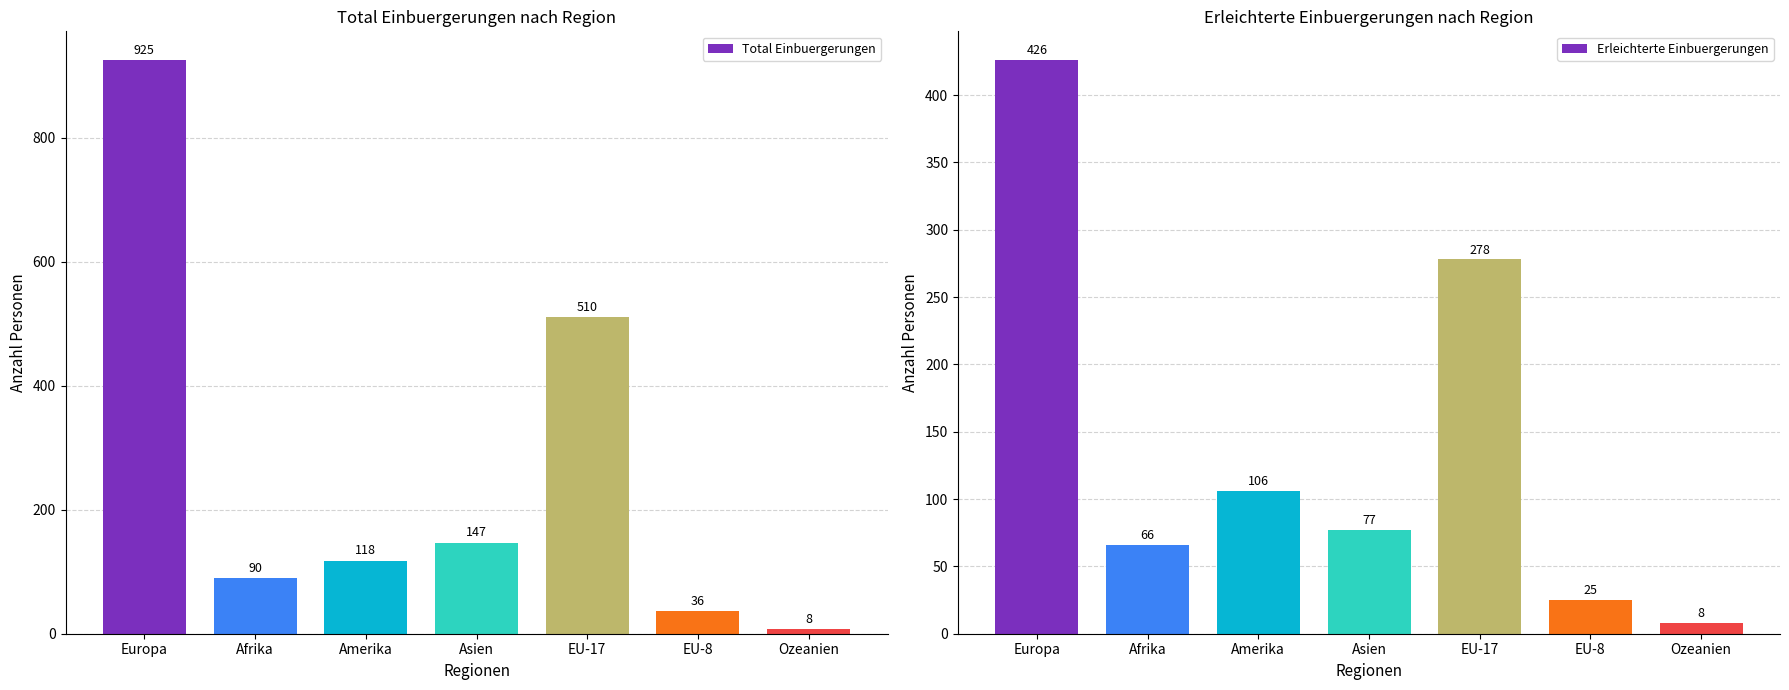

Between Afrika and Amerika, which series saw the biggest shift?

Erleichterte Einbuergerungen